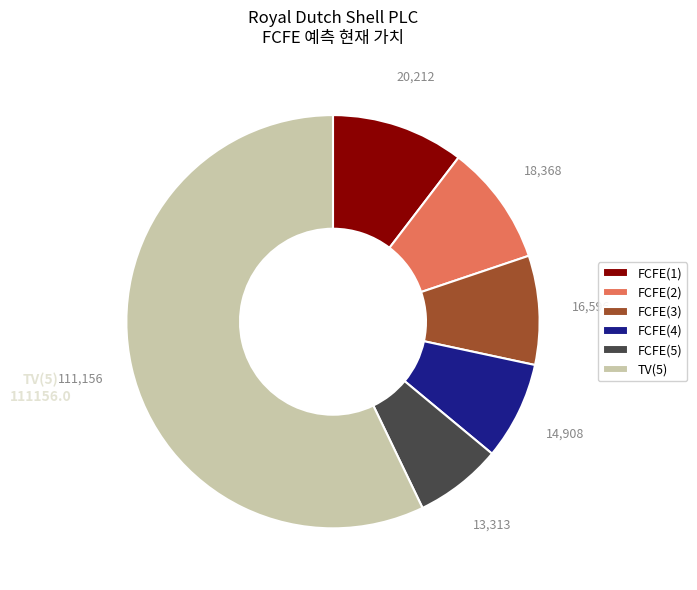

Which category has the biggest portion of the pie?

TV(5)